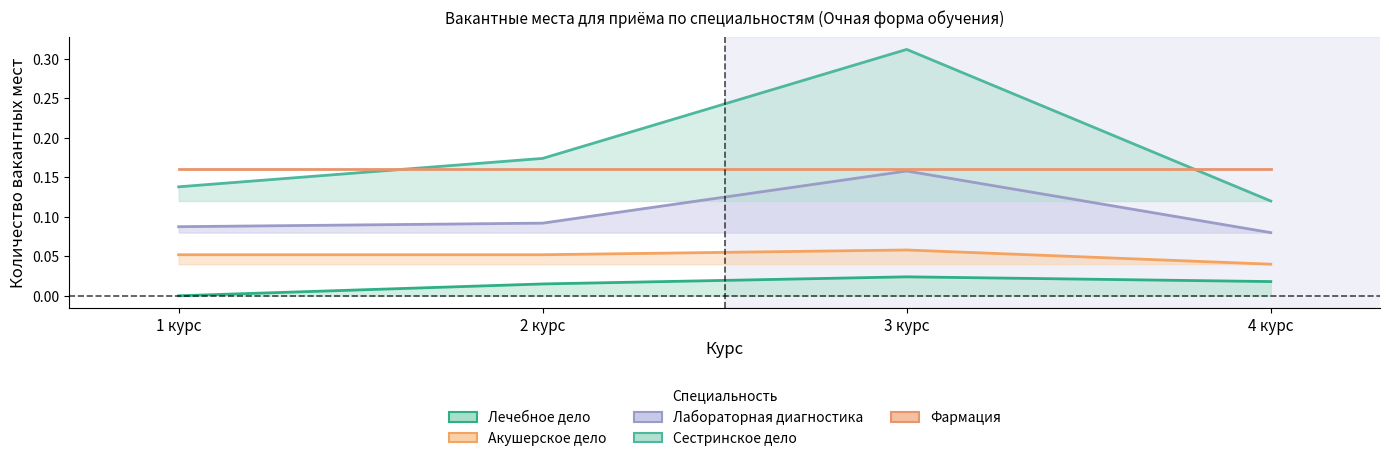

At how many categories does at least one series exceed 0?

4